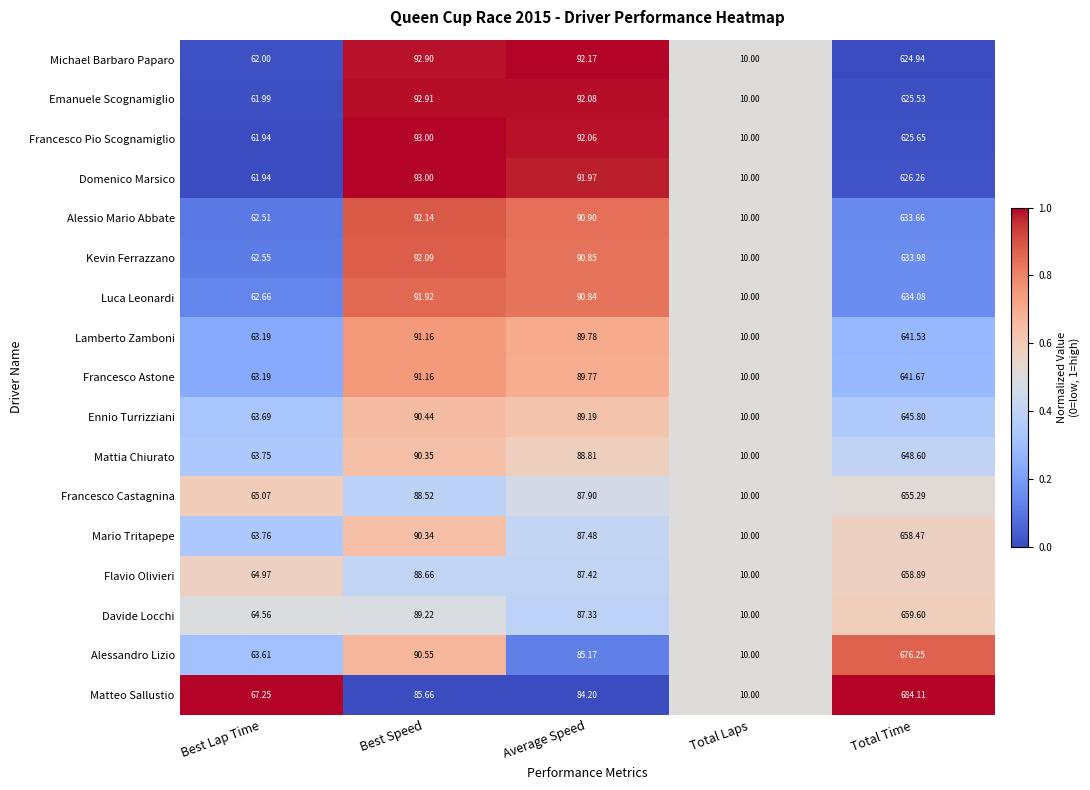

Which series has the largest total across all categories?

Matteo Sallustio